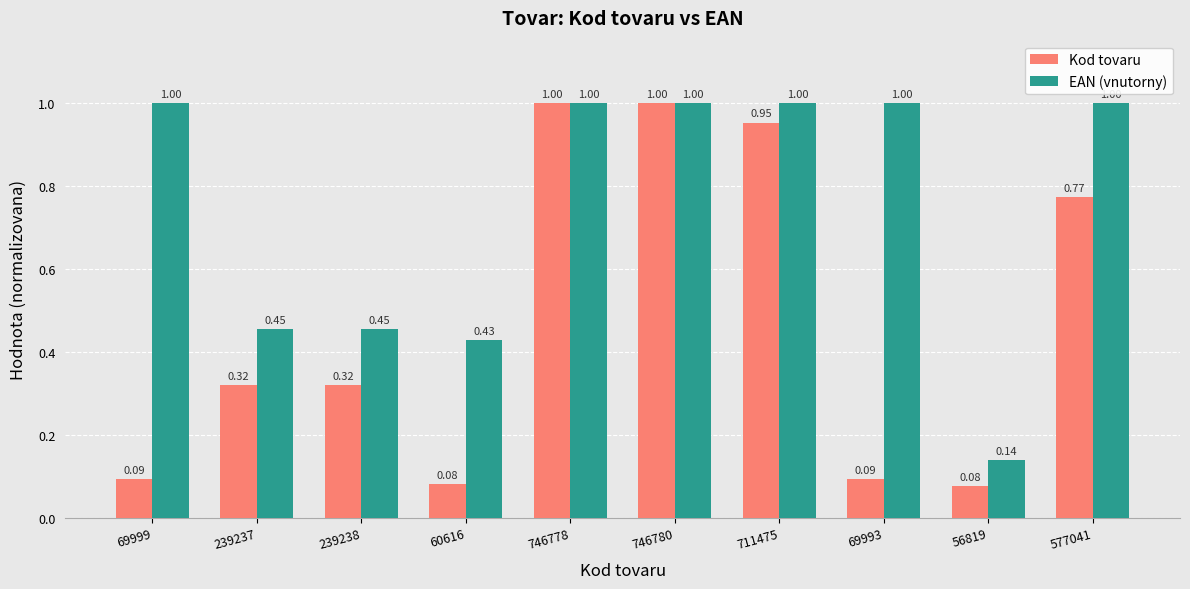

Rank the series by their average value, from highest to lowest.

EAN (vnutorny), Kod tovaru